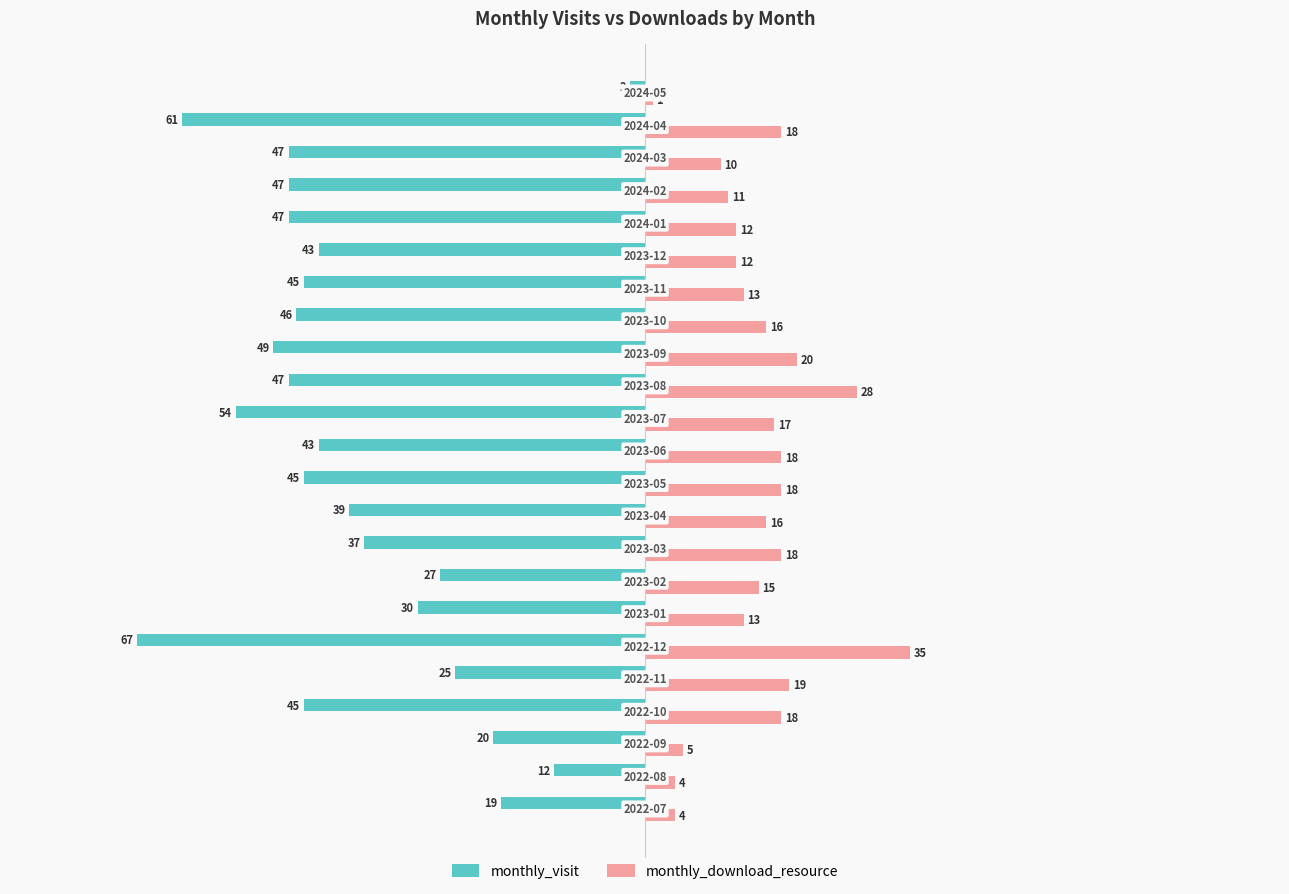

What is the greatest value displayed?

35